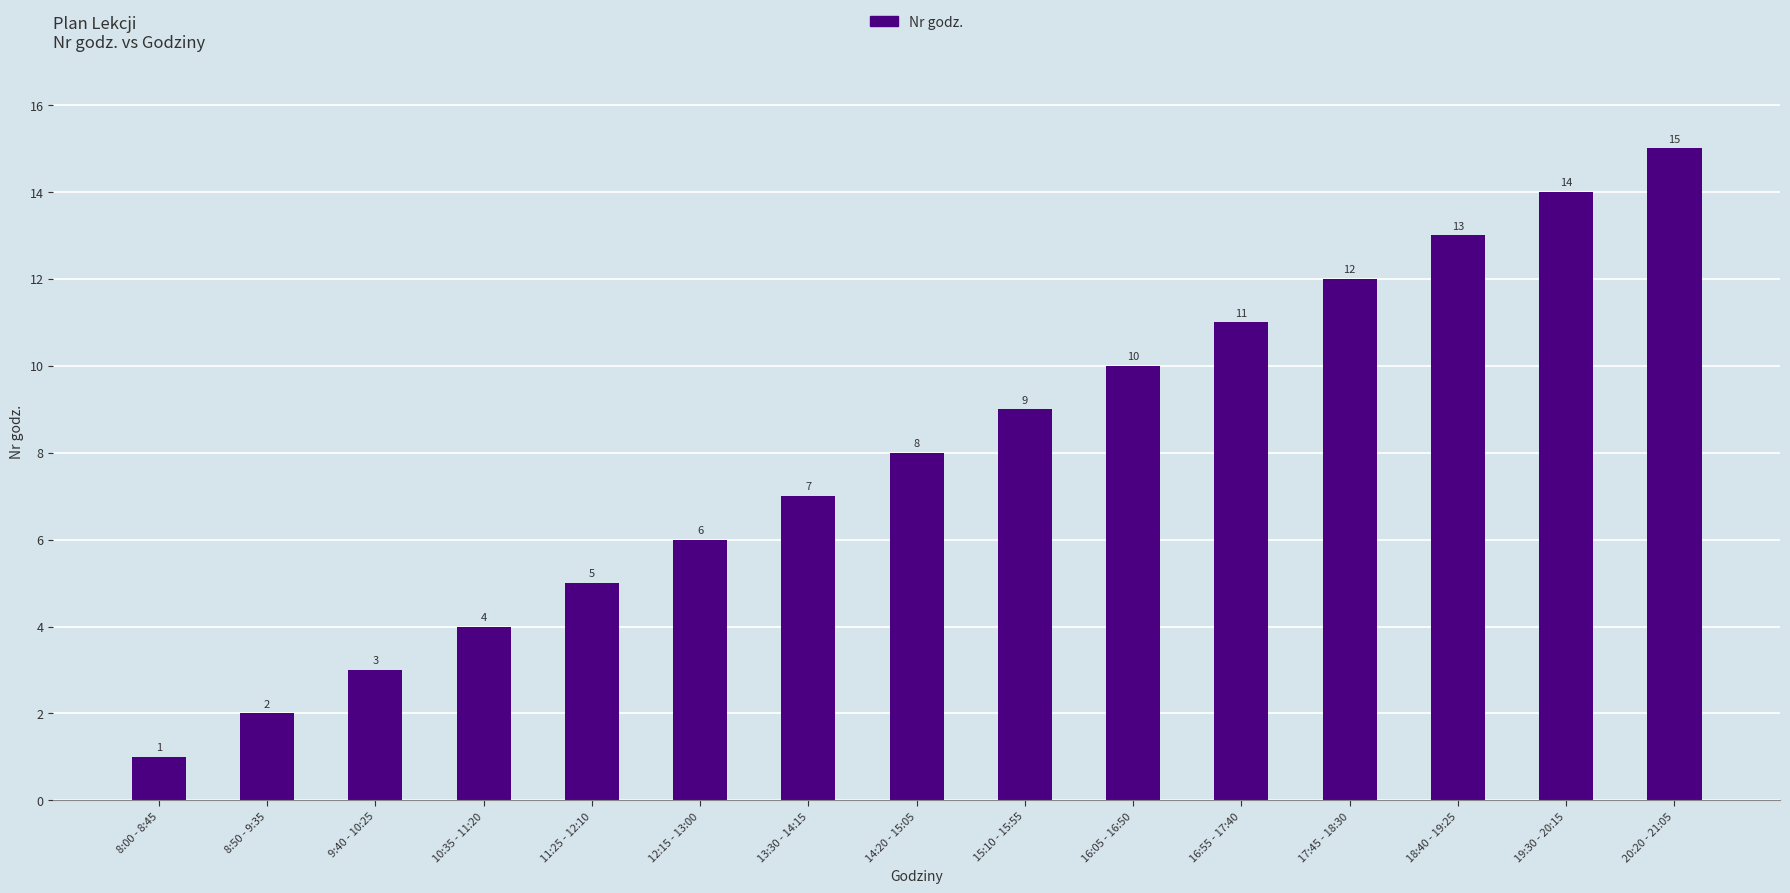

What is the average value?

8